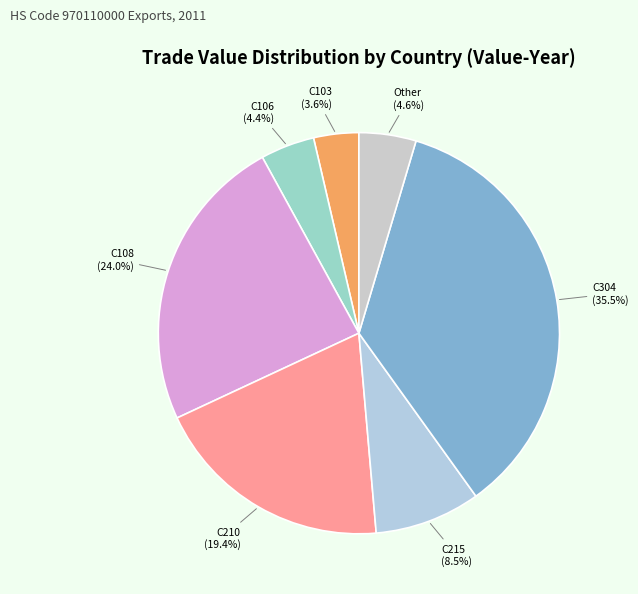

How many slices are in this pie chart?

7